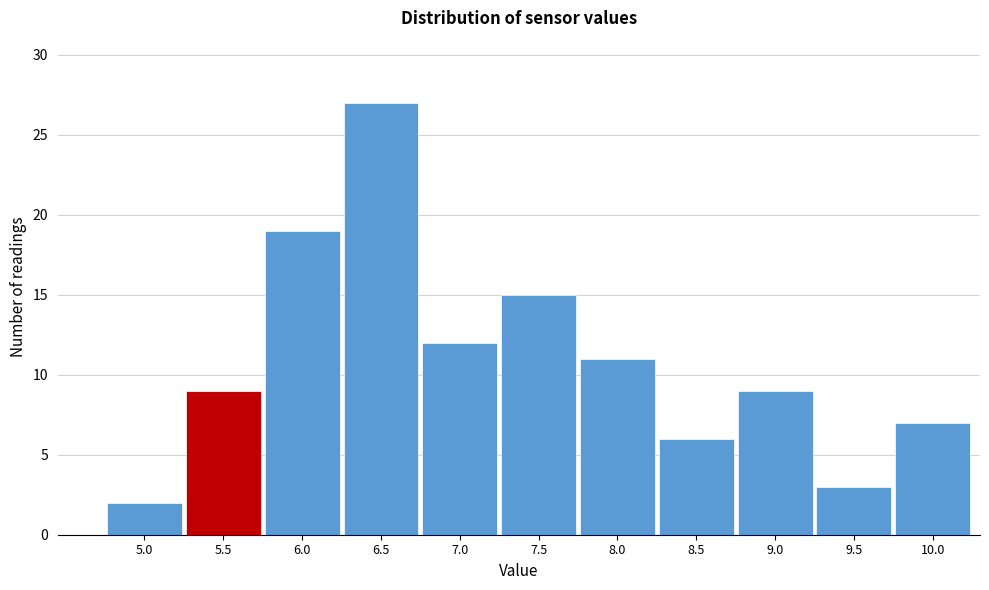

Reading left to right, transcribe all the data shown in this chart.

2	9	19	27	12	15	11	6	9	3	7